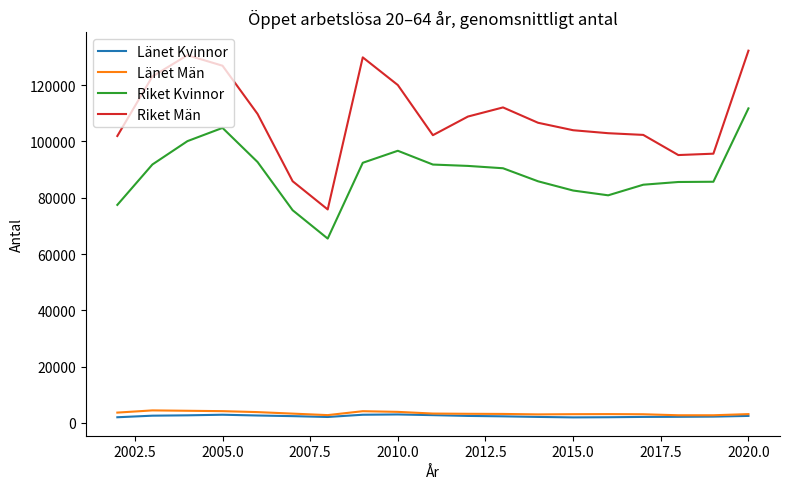

What are all the series names shown in the legend?

Länet Kvinnor, Länet Män, Riket Kvinnor, Riket Män